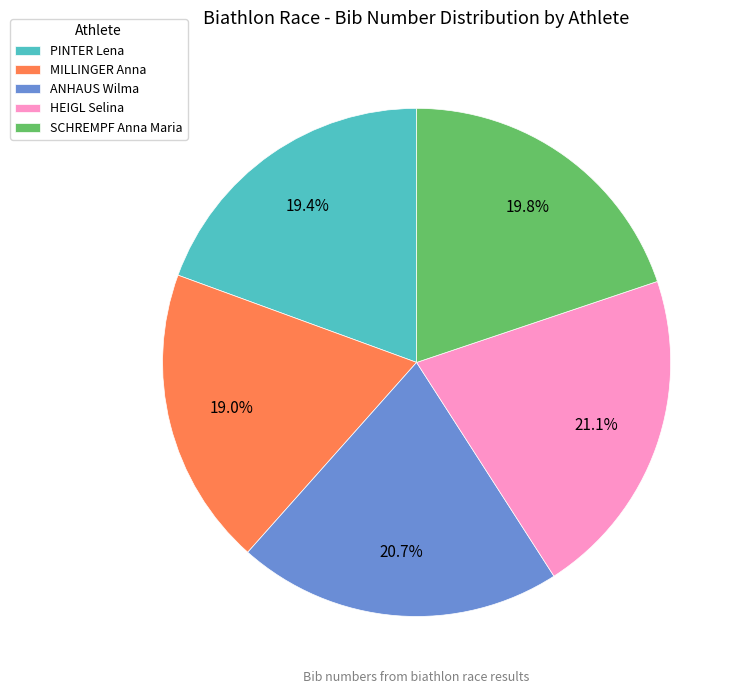

The MILLINGER Anna slice represents 5% of the pie. True or false?

False